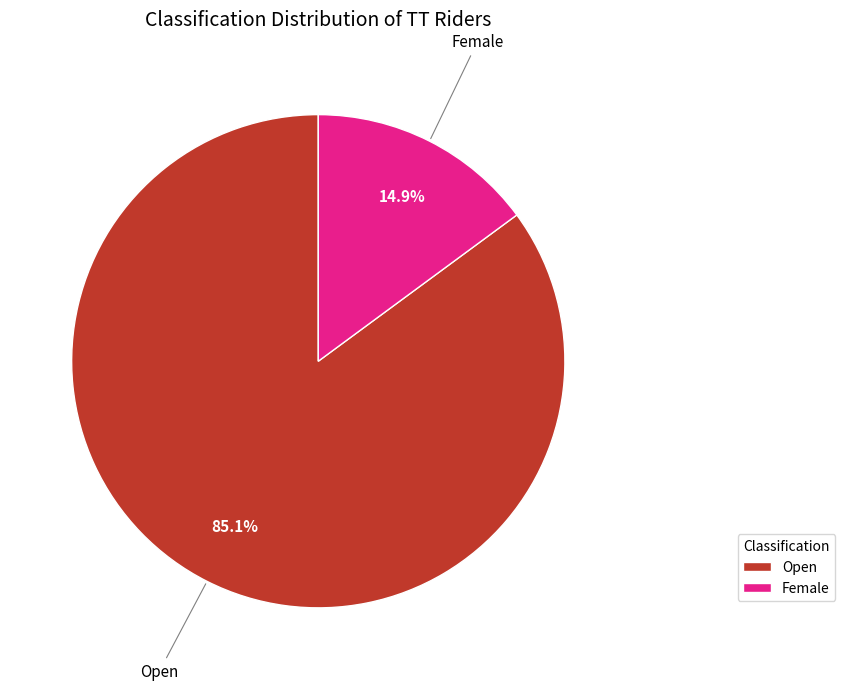

Which slice is the largest?

Open